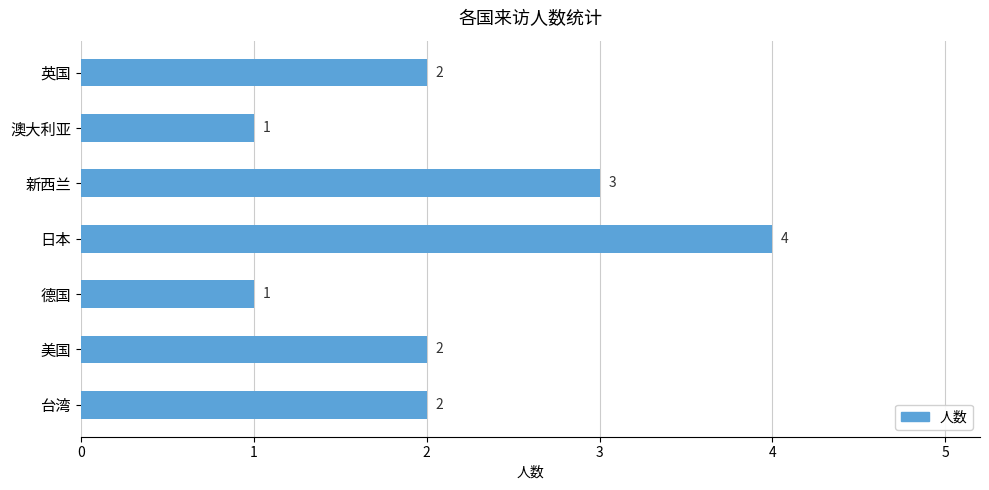

Reading top to bottom, list all the values displayed in this chart.

2	1	3	4	1	2	2